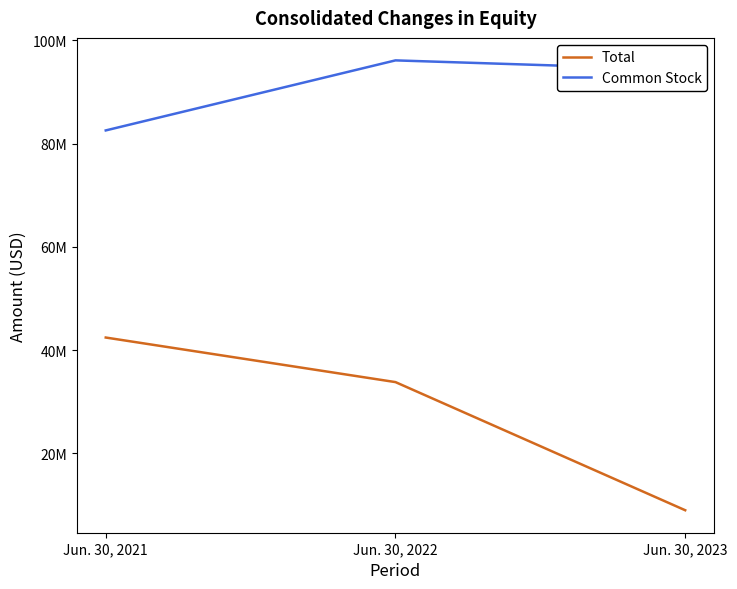

What are all the series names shown in the legend?

Total, Common Stock